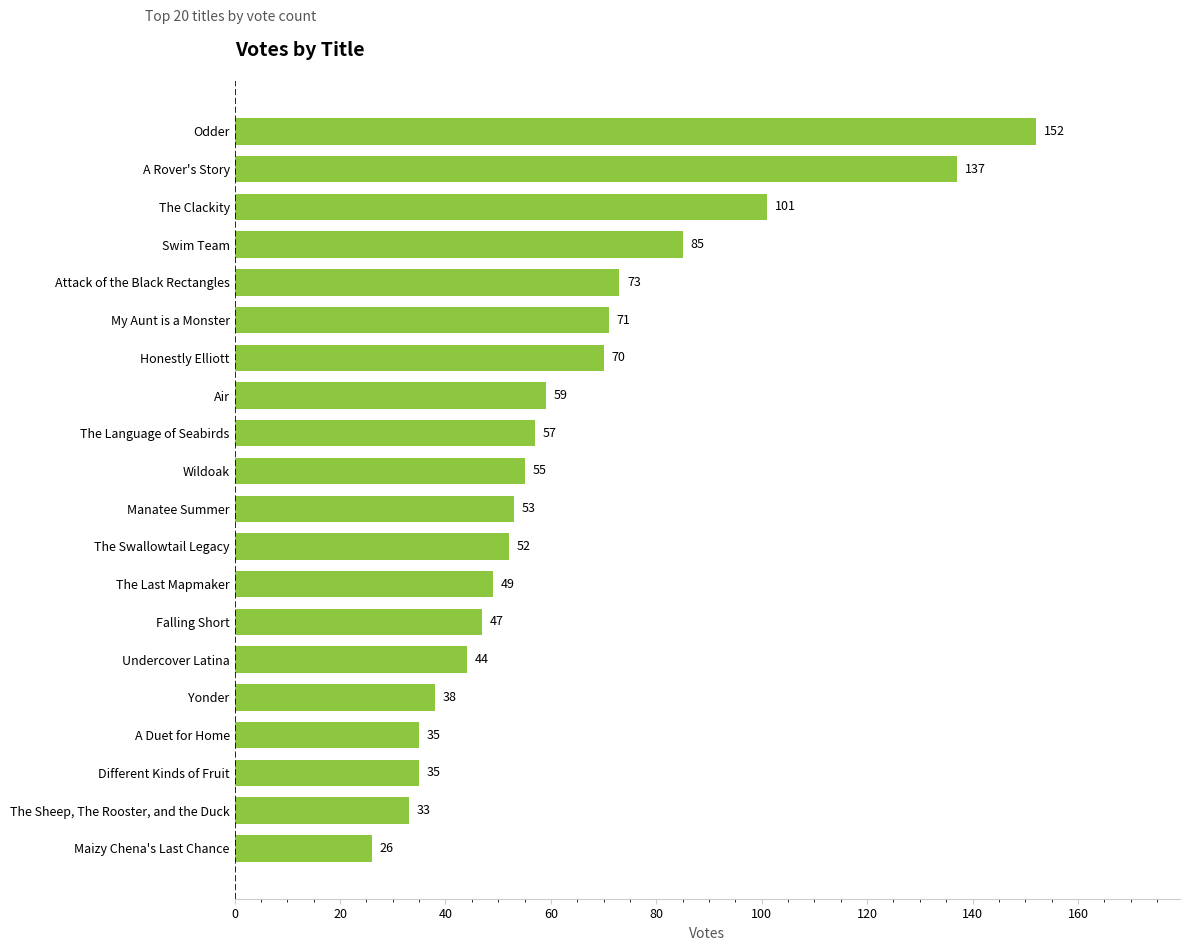

What is the maximum value shown in the chart?

152